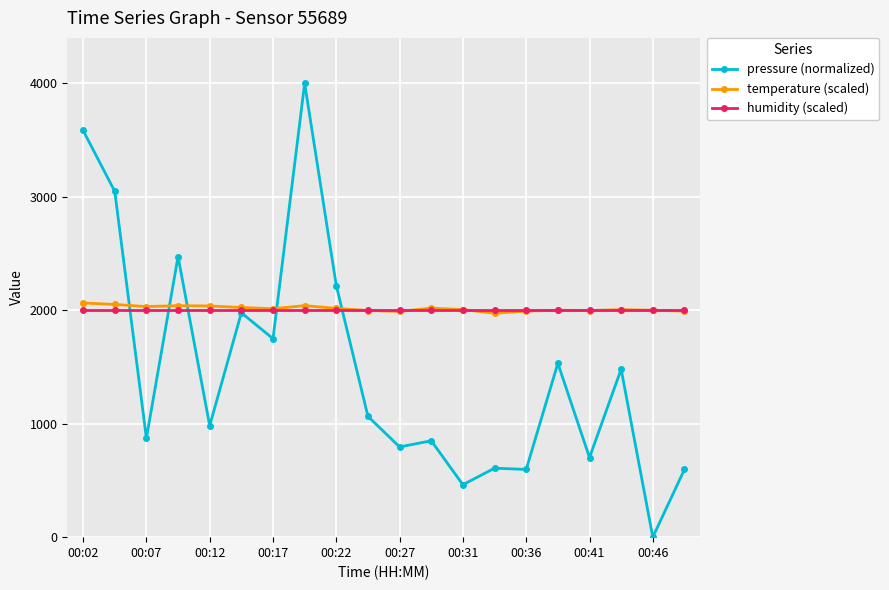

What is the value of the humidity (scaled) point at the 6th from the left?

2000.0